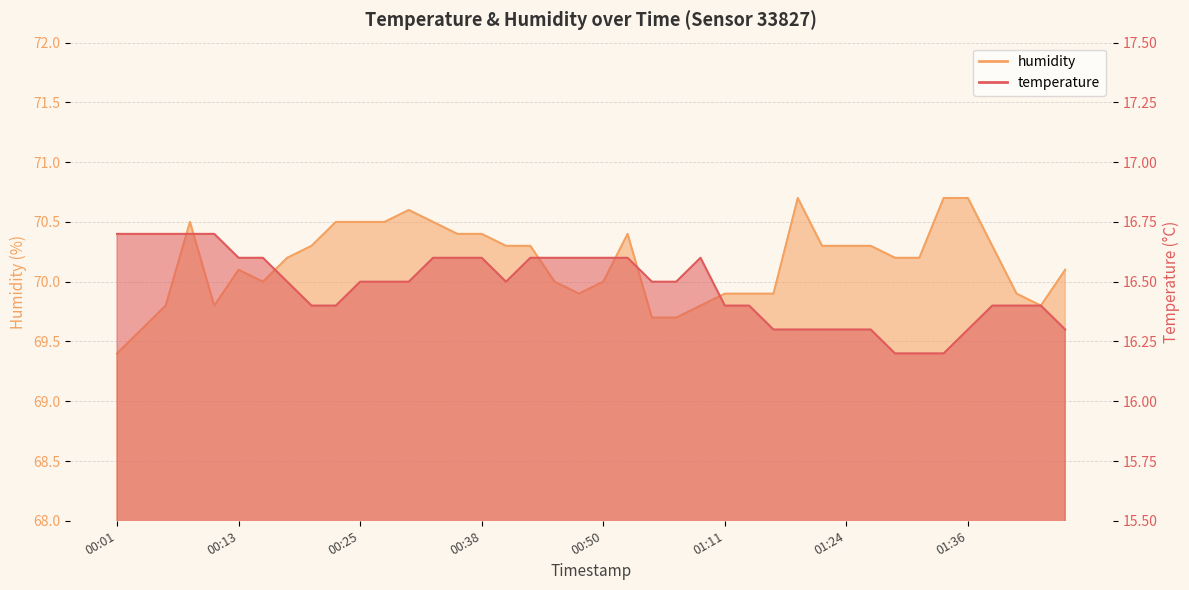

What is the smallest value displayed?

16.2